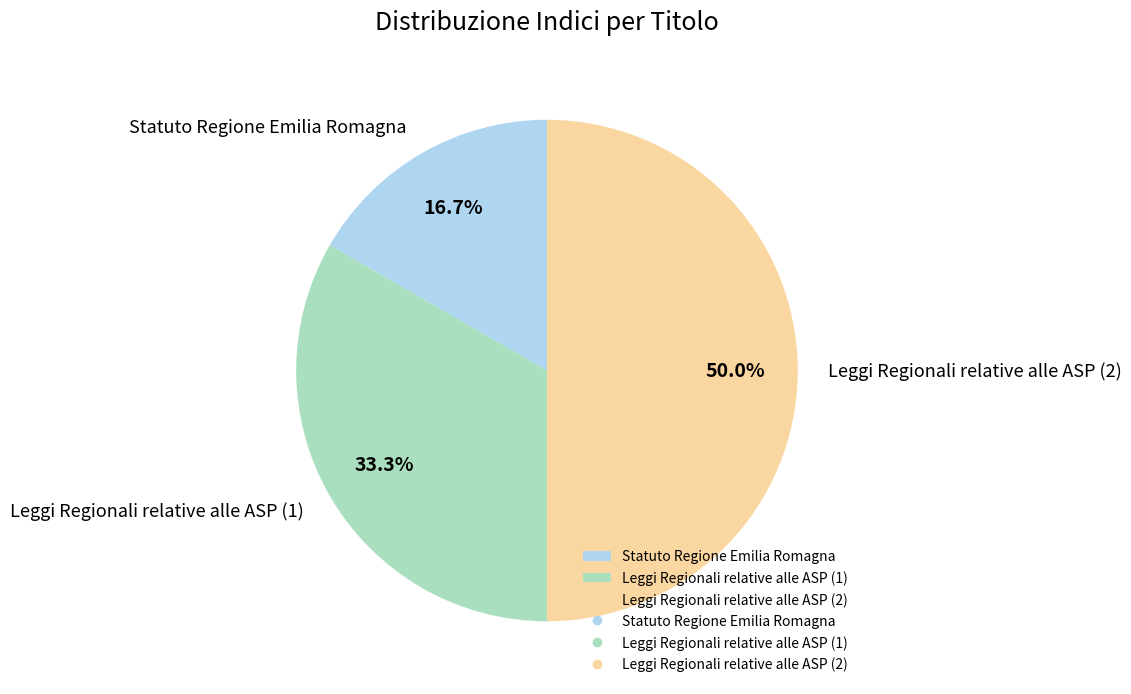

Approximately how many times larger is the value at Statuto Regione Emilia Romagna compared to Leggi Regionali relative alle ASP (2)?

0.3